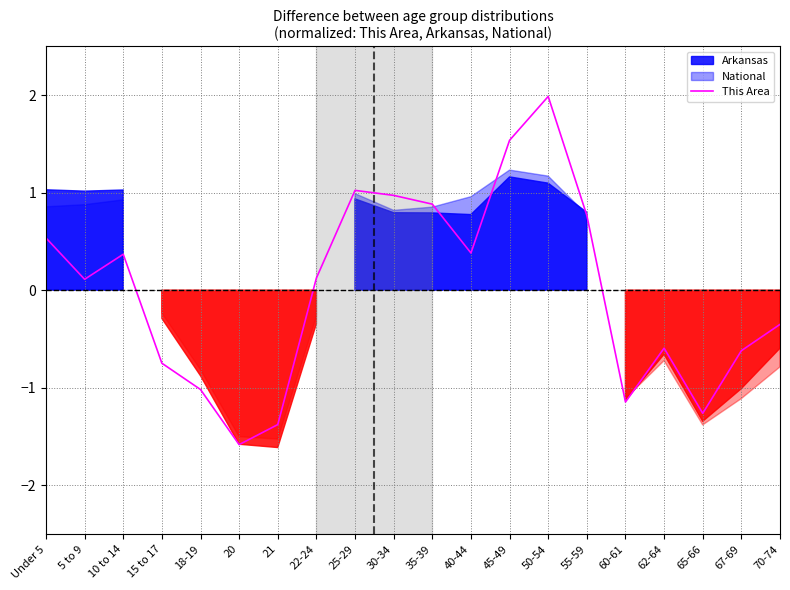

Is this an area chart (filled region under the line)?

No